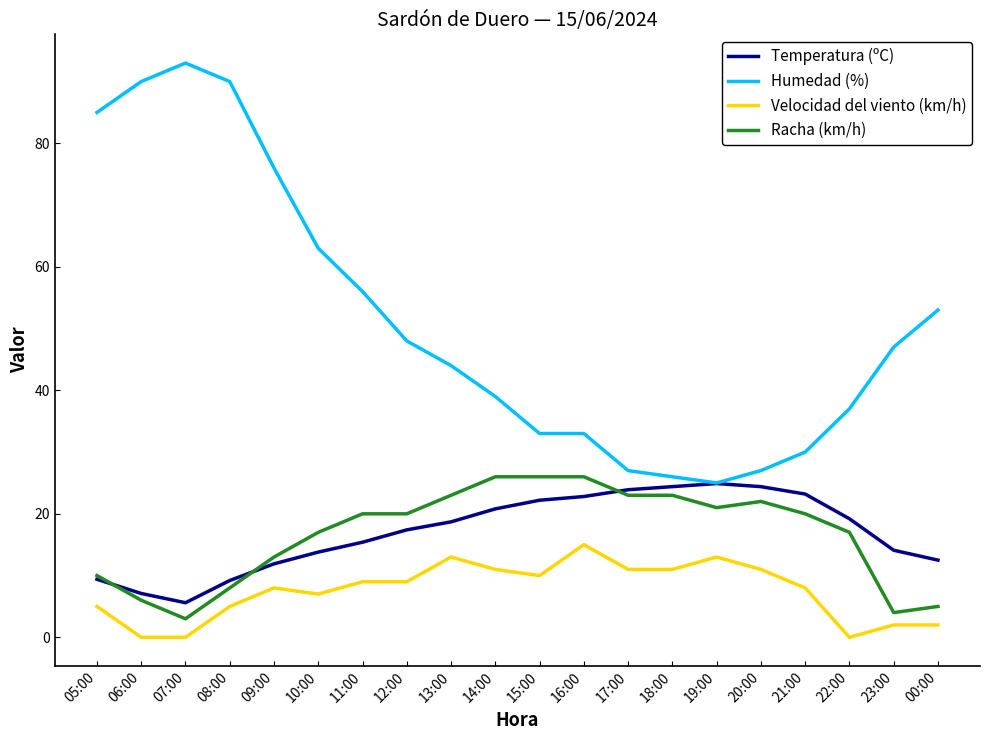

Rank the series at 11:00 from highest to lowest value.

Humedad (%), Racha (km/h), Temperatura (ºC), Velocidad del viento (km/h)